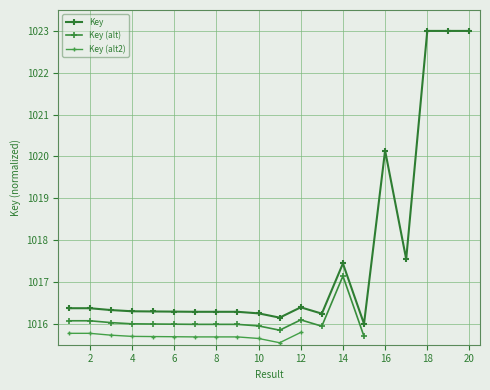

How many points are higher than both their immediate neighbors (excluding endpoints)?

5